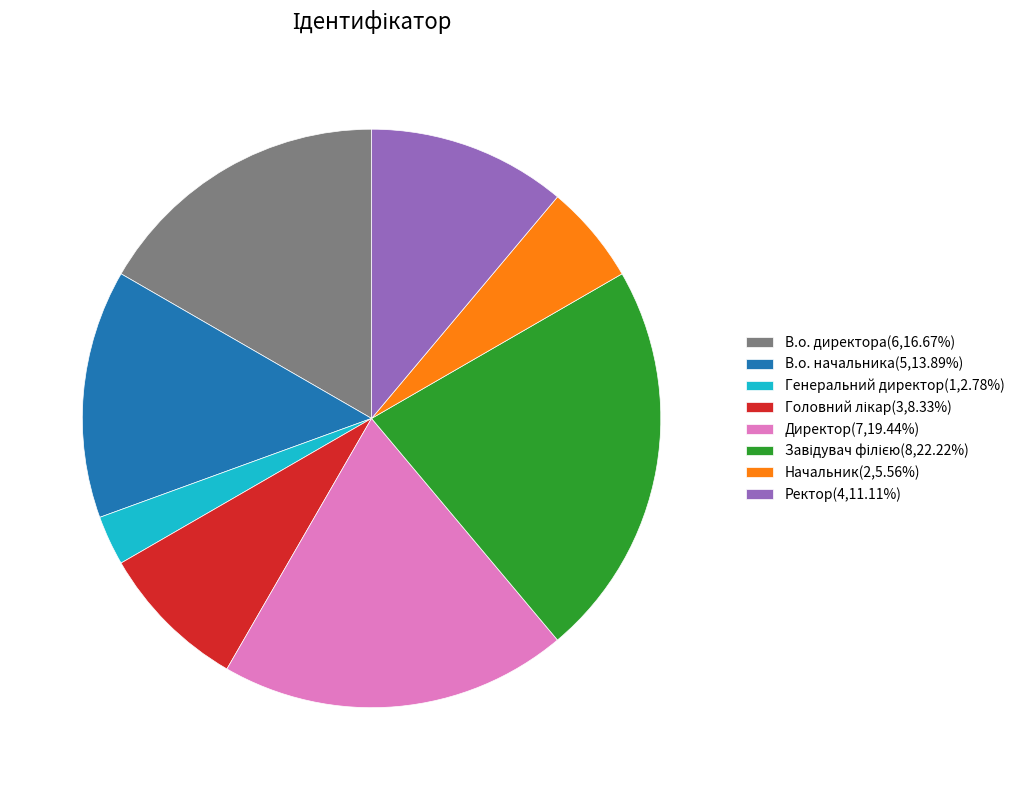

Is there a majority slice in this chart?

No